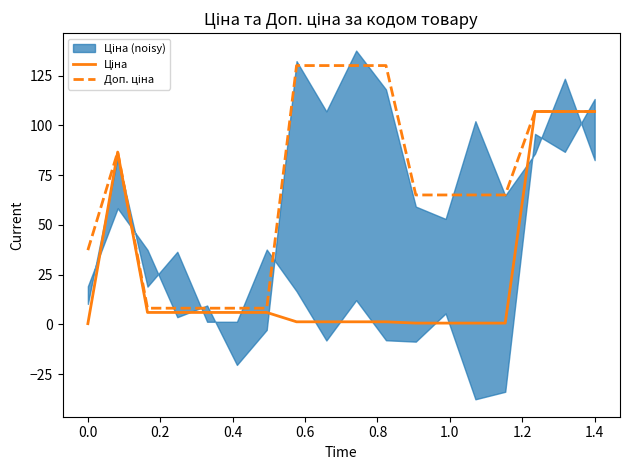

What is the maximum value for Ціна?

106.9